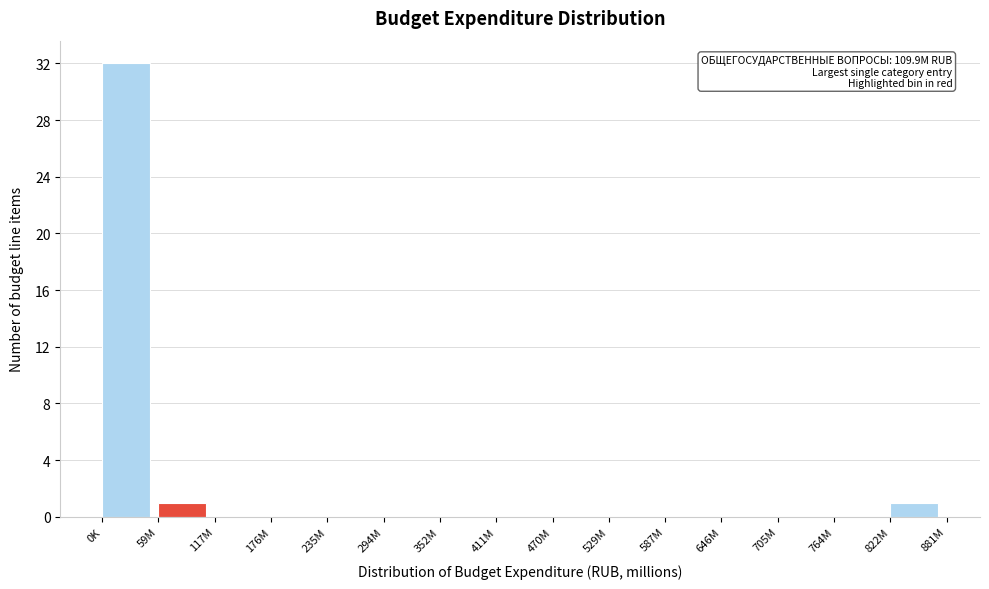

Reading right to left, list all the values displayed in this chart.

822M=1	764M=0	705M=0	646M=0	587M=0	529M=0	470M=0	411M=0	352M=0	294M=0	235M=0	176M=0	117M=0	59M=1	0K=32